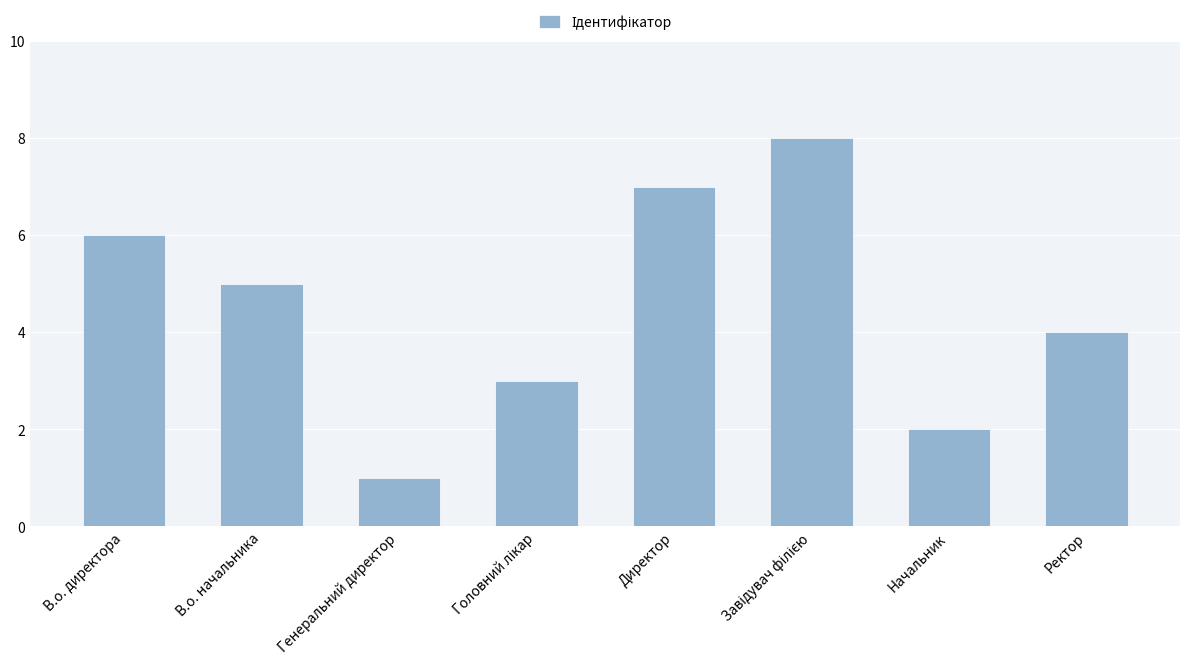

What is the label of the 2nd bar from the left?

В.о. начальника